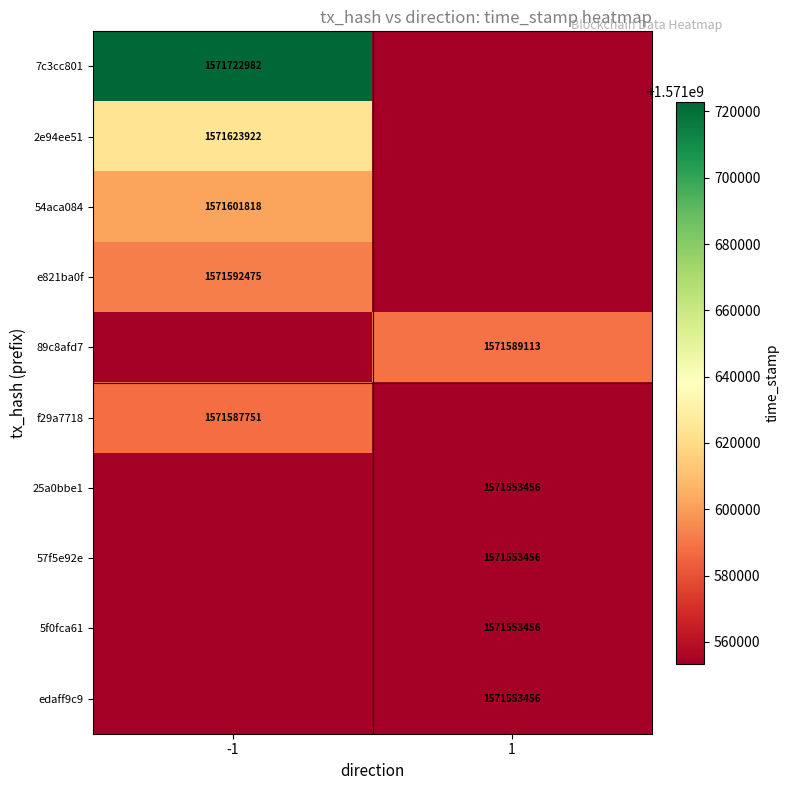

True or false: e821ba0f has a value of 2050098721 at -1.

False